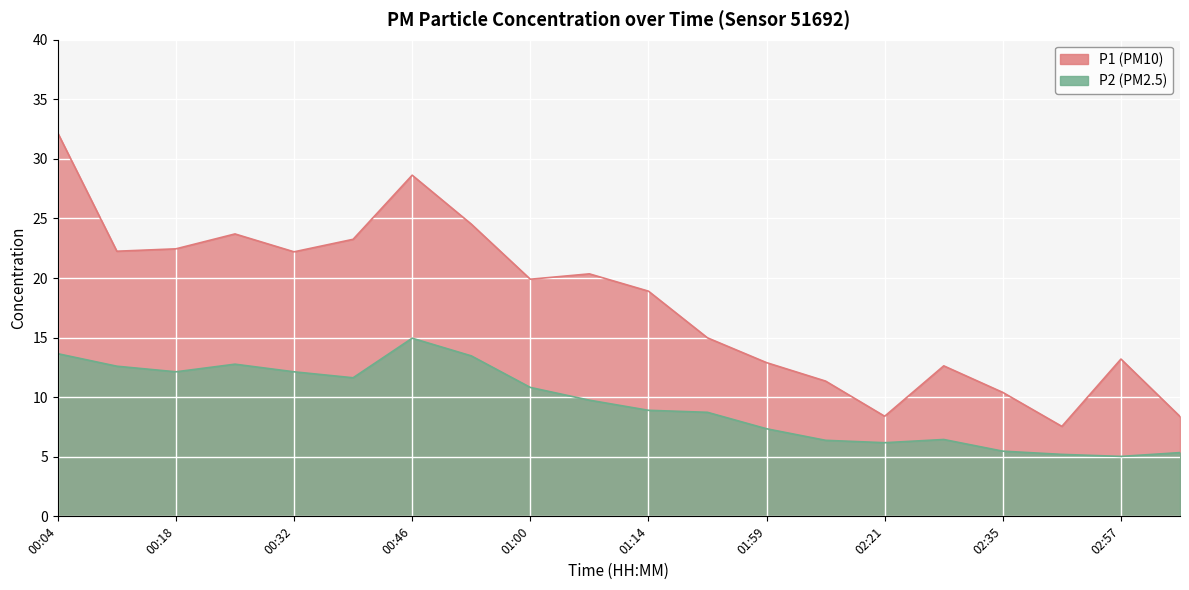

True or false: P1 has more than 0 points higher than both neighbors.

True